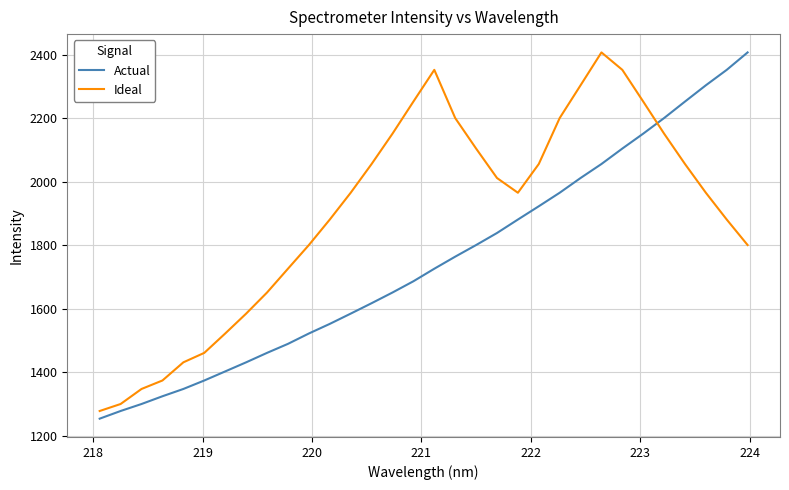

List the series in order of their overall mean, lowest first.

Actual, Ideal